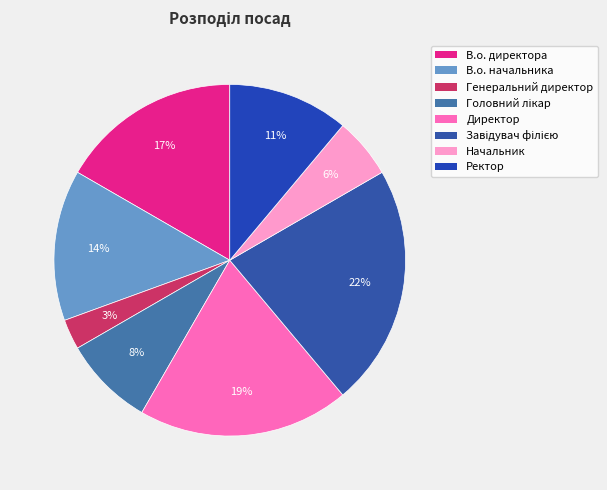

How many segments does this pie chart have?

8